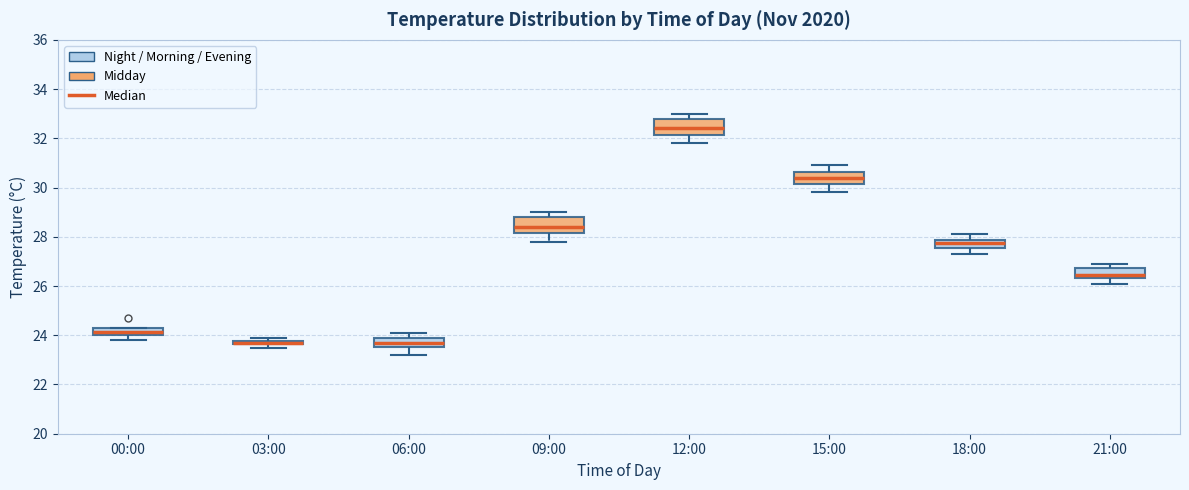

Where does the lower whisker of the box for 15:00 end on the y-axis? The values are not printed on the chart, so give them approximately, as read against the axis.

29.8